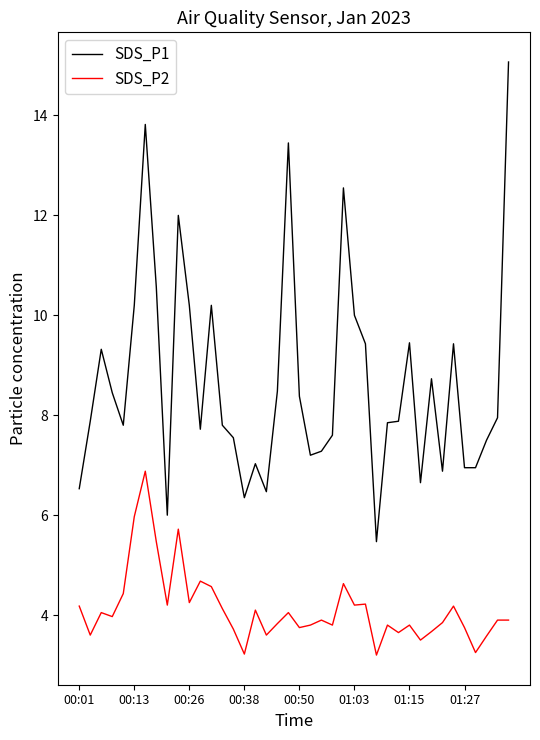

What is the difference between the second highest and minimum values in the SDS_P2 series?

2.8